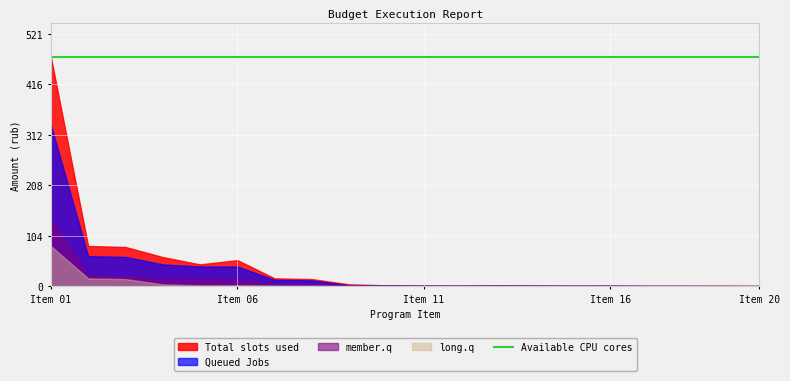

Count the number of data series in this chart.

5